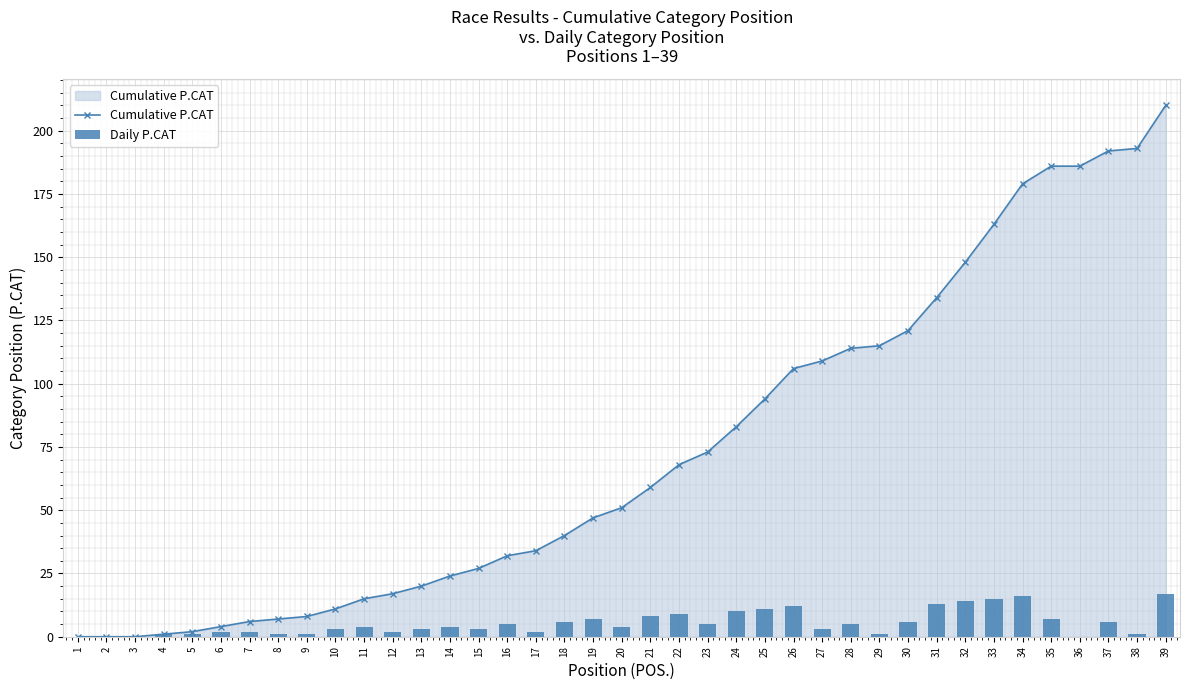

Between 14 and 27, which series saw the biggest shift?

Cumulative P.CAT